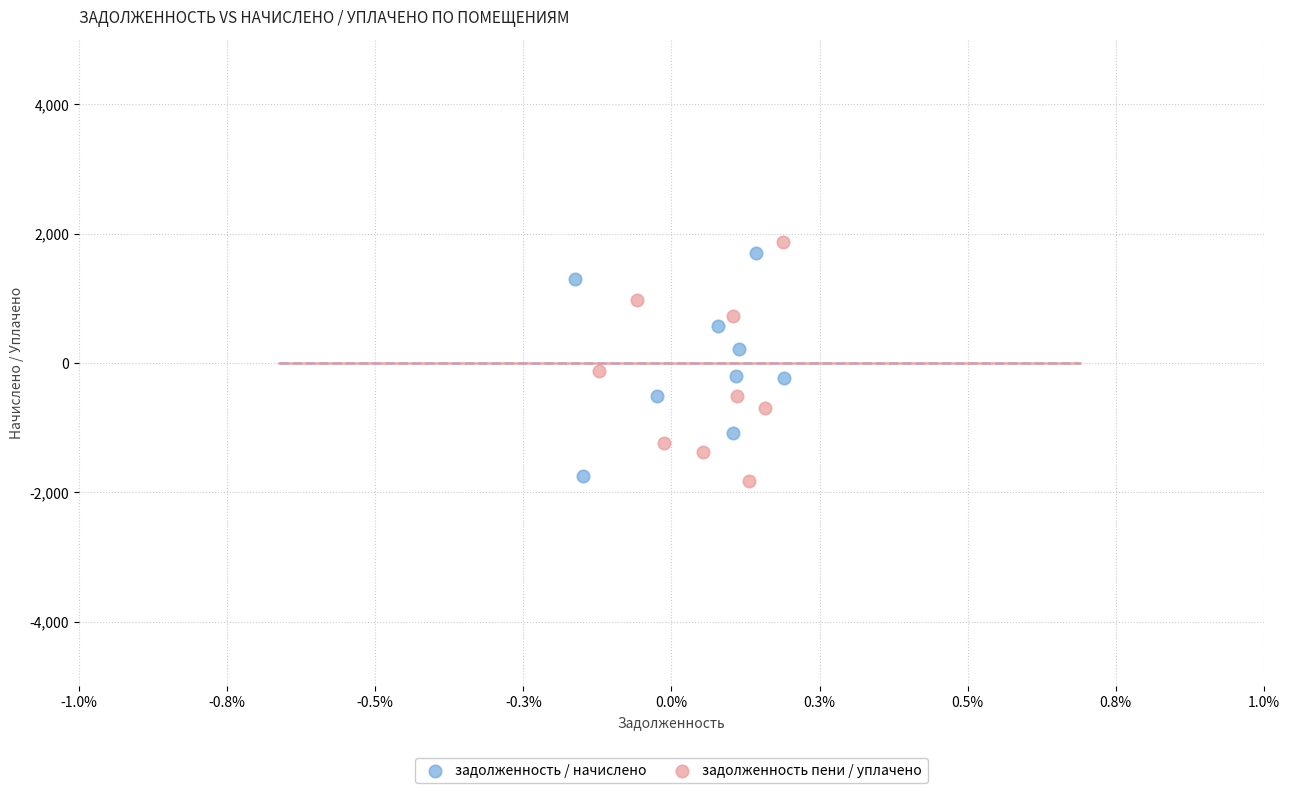

Which series has the widest spread of Y values?

задолженность пени / уплачено